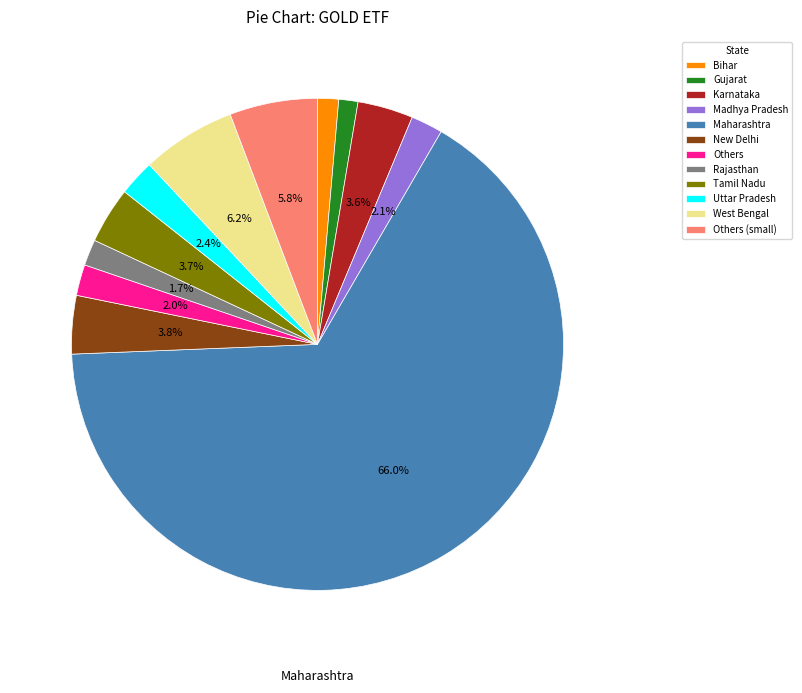

Which slice is the largest?

Maharashtra